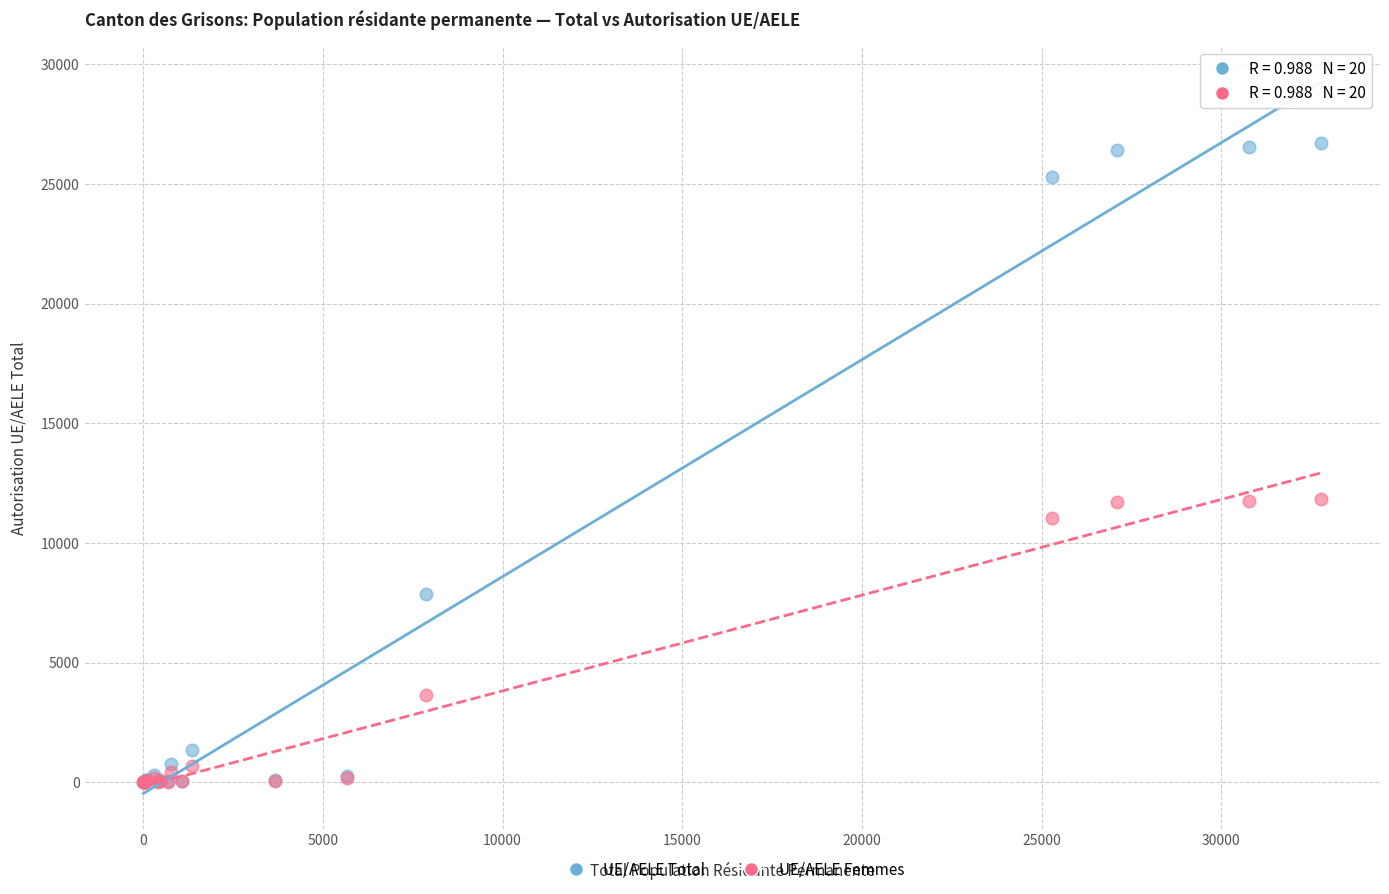

Which series contains the highest Y value?

UE/AELE Total